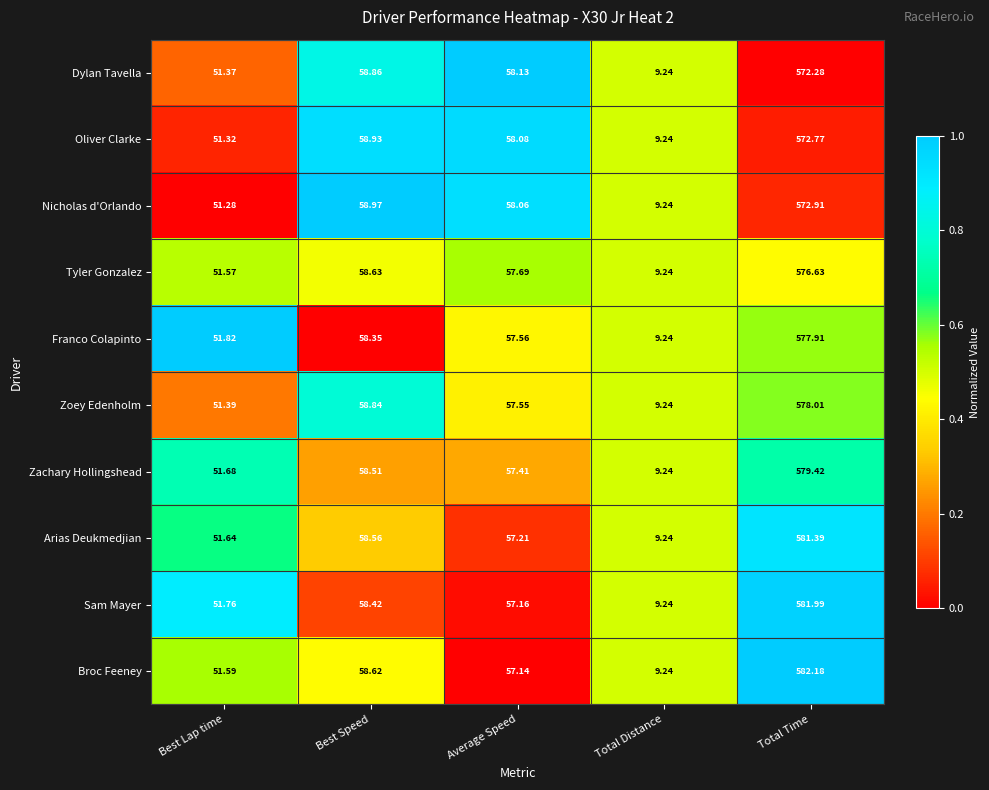

Count the number of data series in this chart.

10